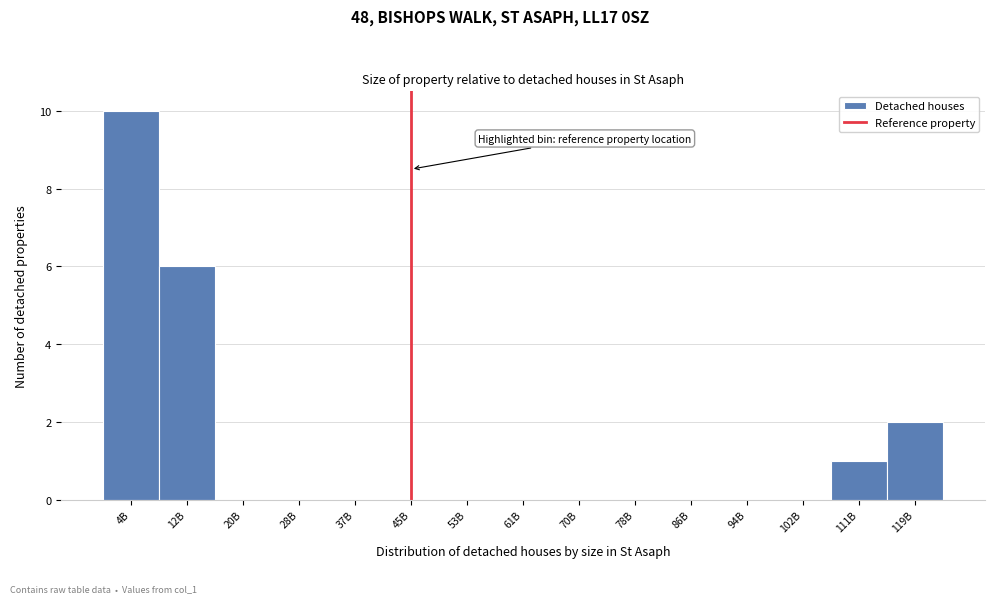

Reading right to left, extract all data points from this chart.

119B=2	111B=1	102B=0	94B=0	86B=0	78B=0	70B=0	61B=0	53B=0	45B=0	37B=0	28B=0	20B=0	12B=6	4B=10